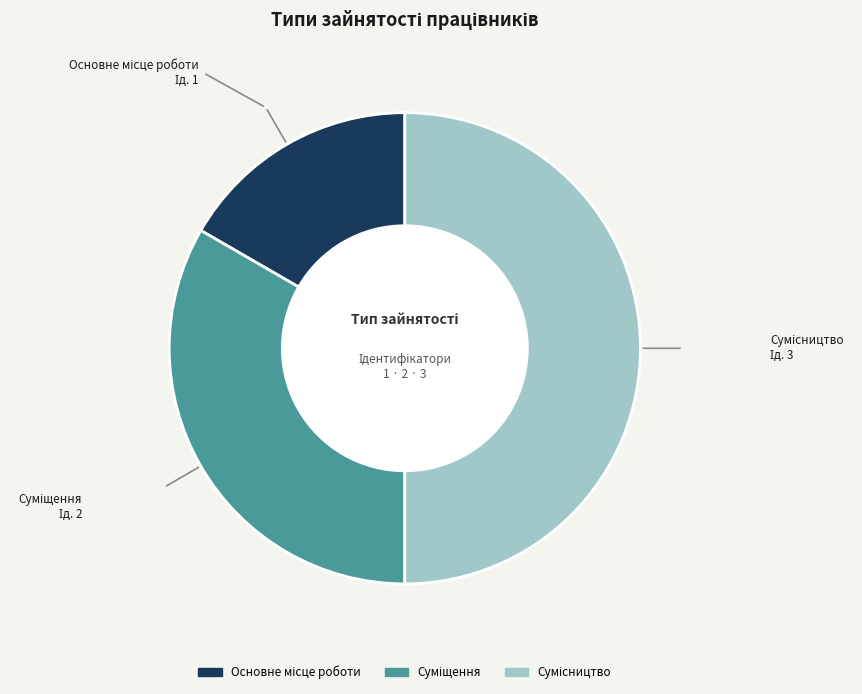

Count the number of slices in the pie.

3